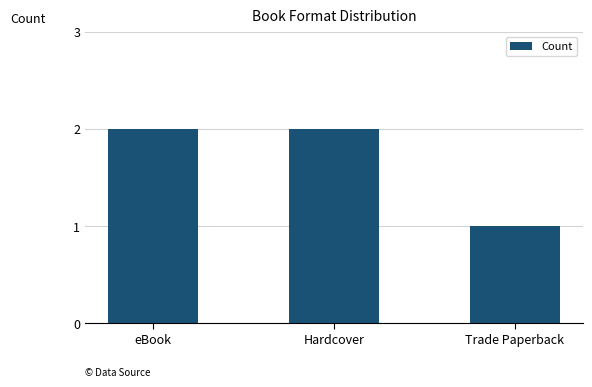

What is the difference between the values at Hardcover and Trade Paperback?

1